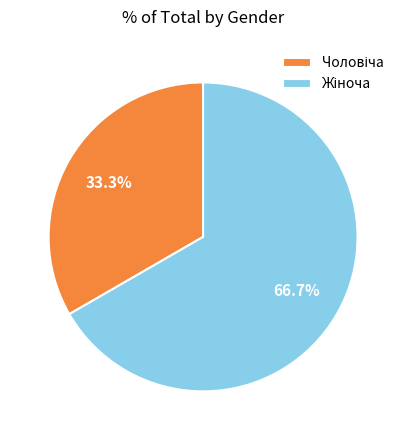

Is there any slice that represents more than half of the pie?

Yes